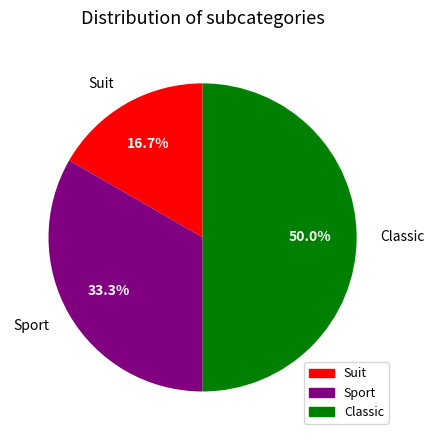

Does Suit account for over 50% of the chart?

No